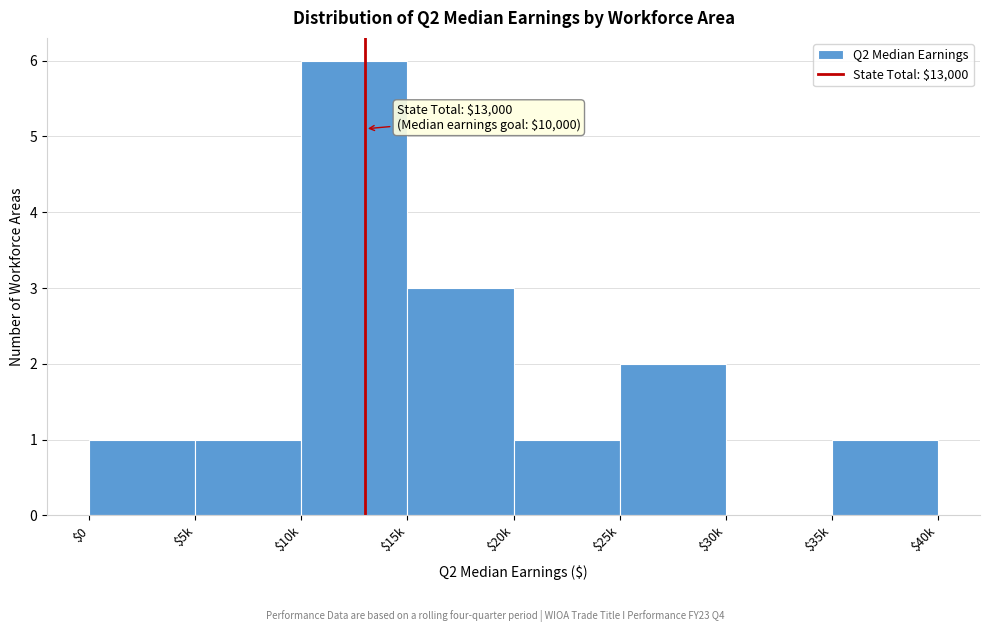

What is the maximum value shown in the chart?

6